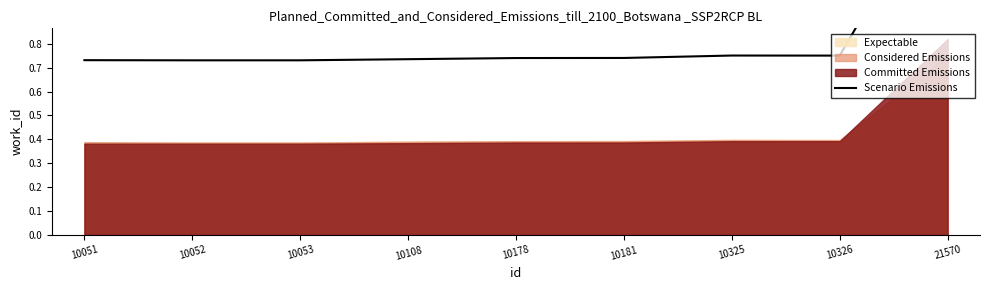

What is the ratio of the value at 10053 to the value at 21570?

0.5